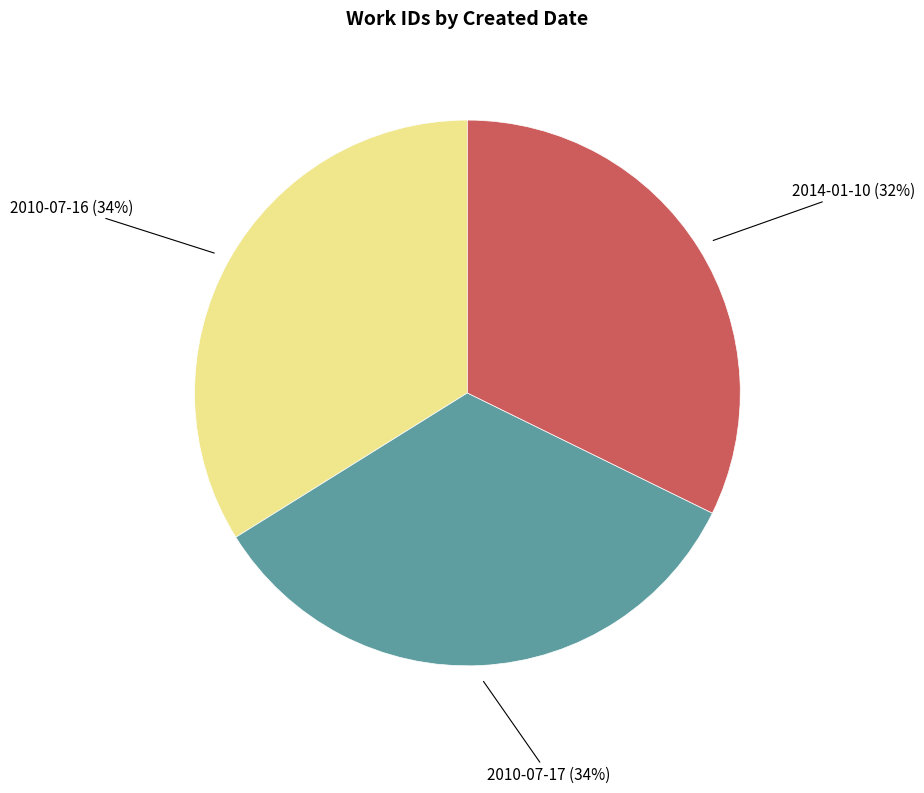

Is there a majority slice in this chart?

No